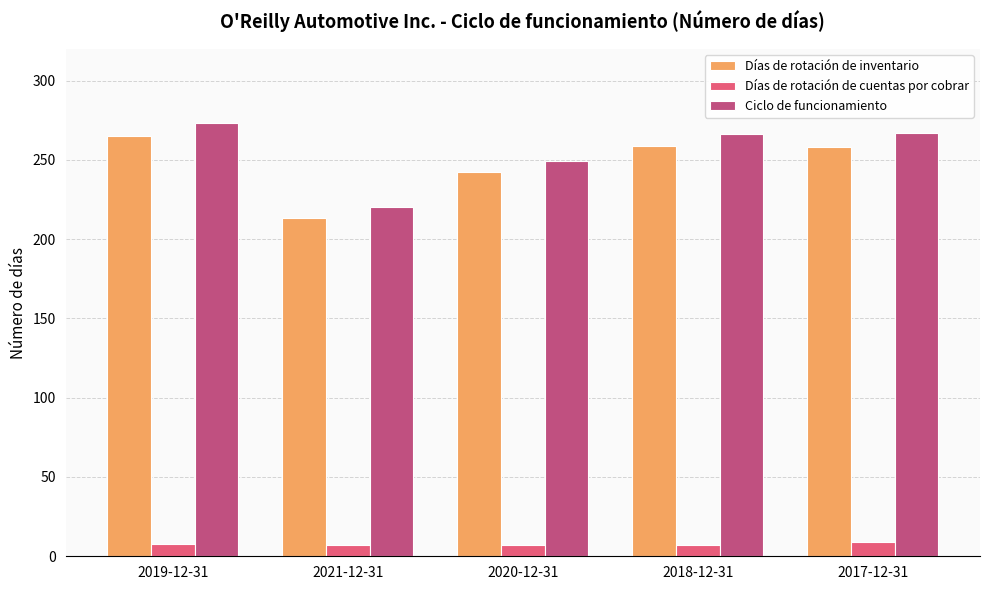

Is the value of Ciclo de funcionamiento at 2018-12-31 greater than the value of Días de rotación de inventario at 2018-12-31?

Yes